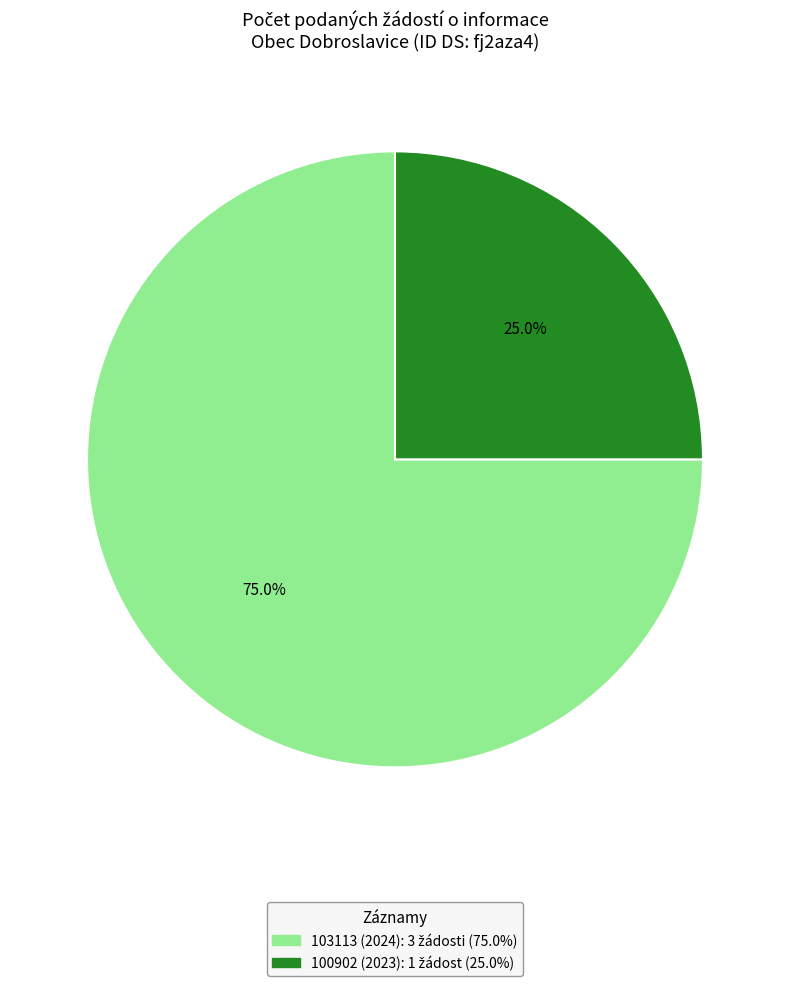

Which category has the smallest portion of the pie?

100902